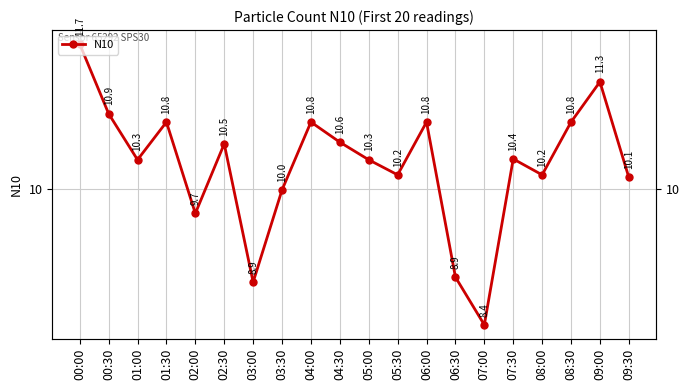

How many lines are shown in the chart?

1